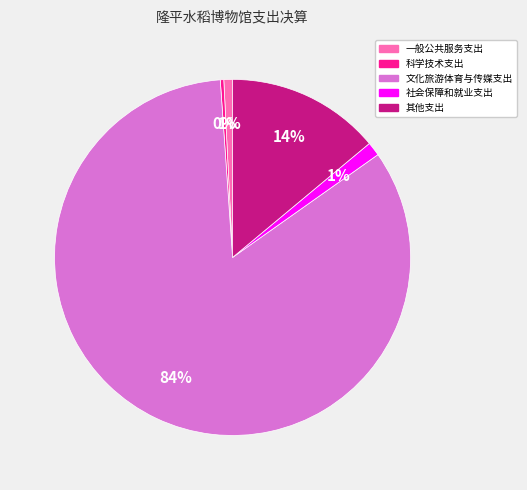

Combined, do 一般公共服务支出 and 社会保障和就业支出 account for over 50%?

No